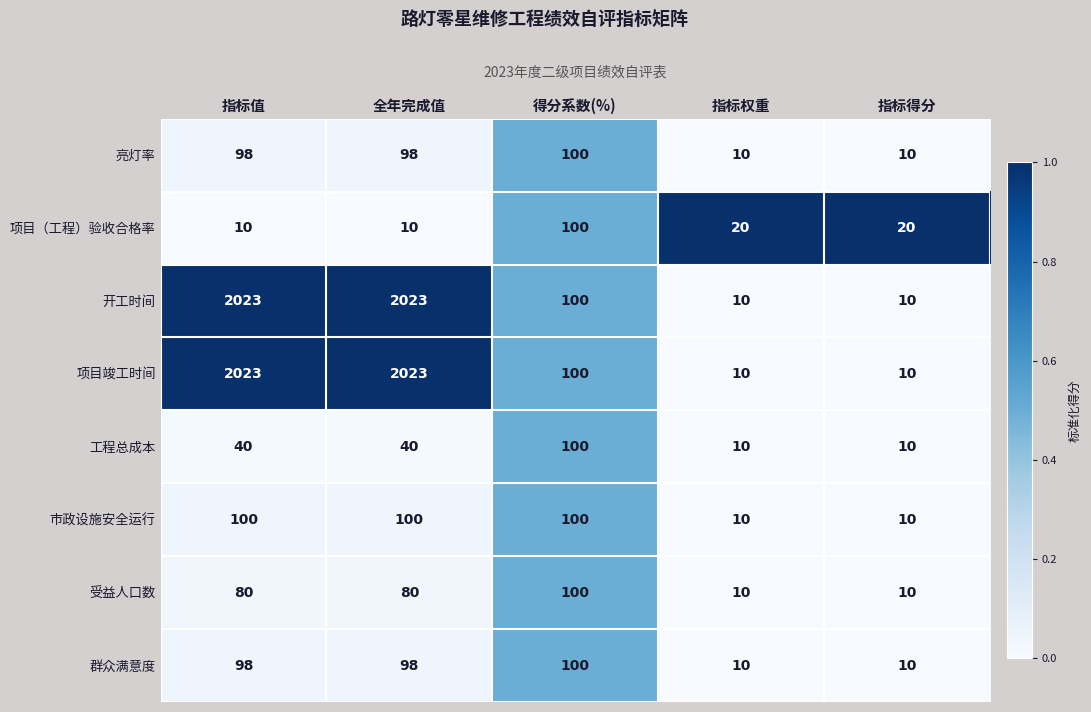

How many categories are shown in the chart?

5